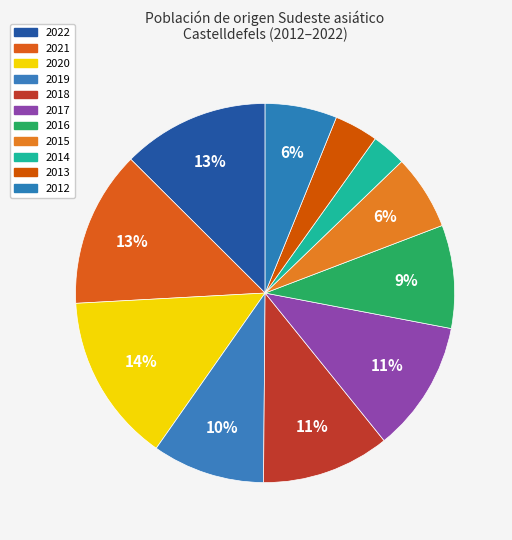

What is the largest slice in the pie chart?

2020